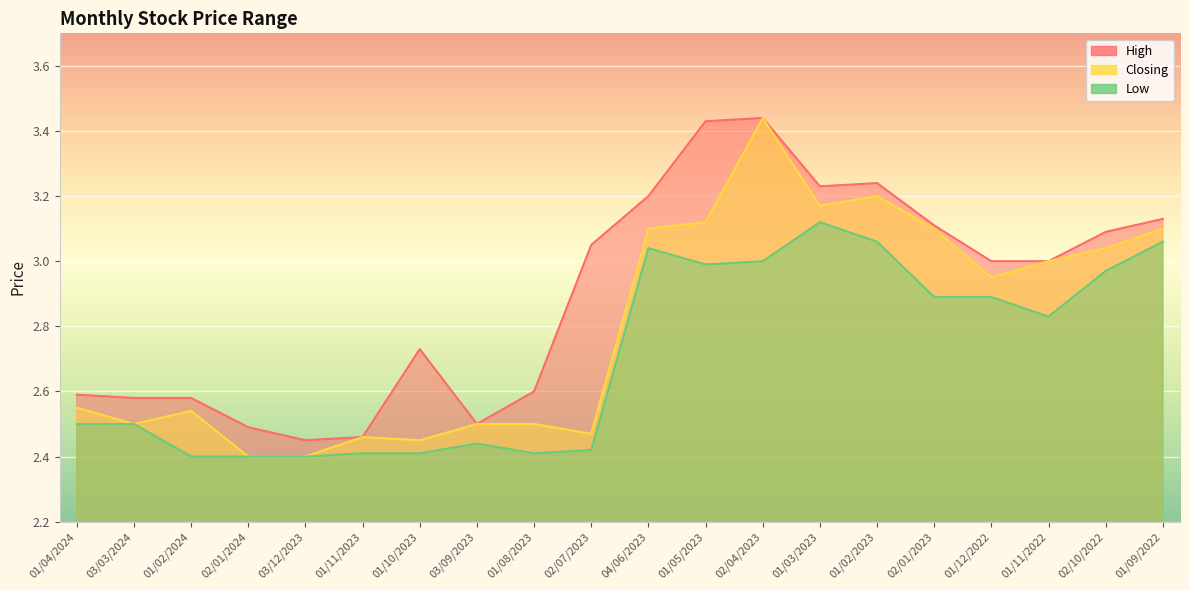

True or false: Low has more than 2 points higher than both neighbors.

True